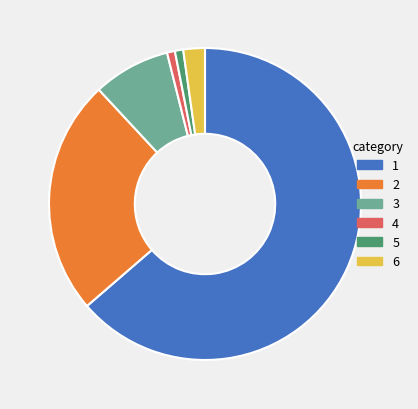

Is there any slice that represents more than half of the pie?

Yes